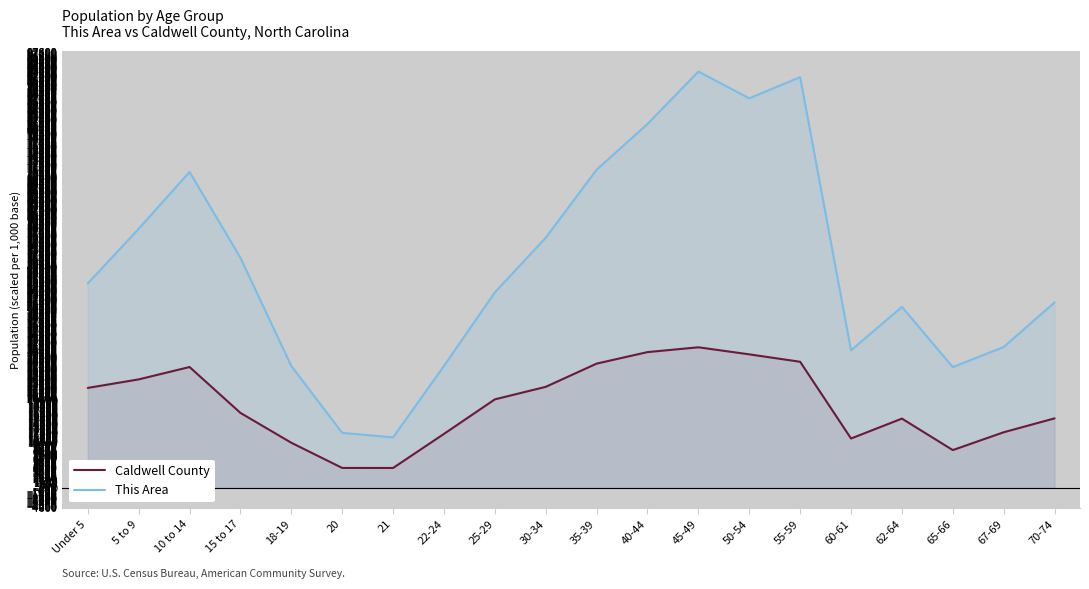

What is the approximate value of Caldwell County at 21?

4384.6